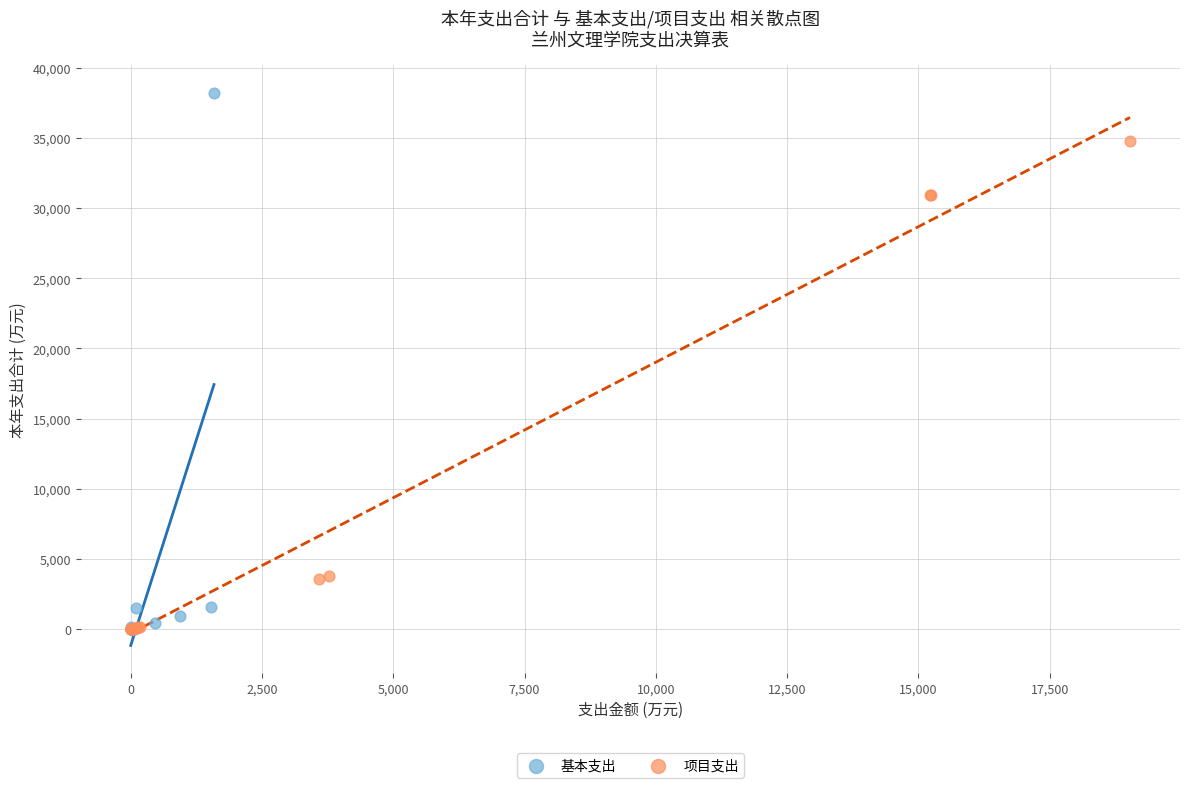

Which series reaches the maximum Y coordinate?

基本支出